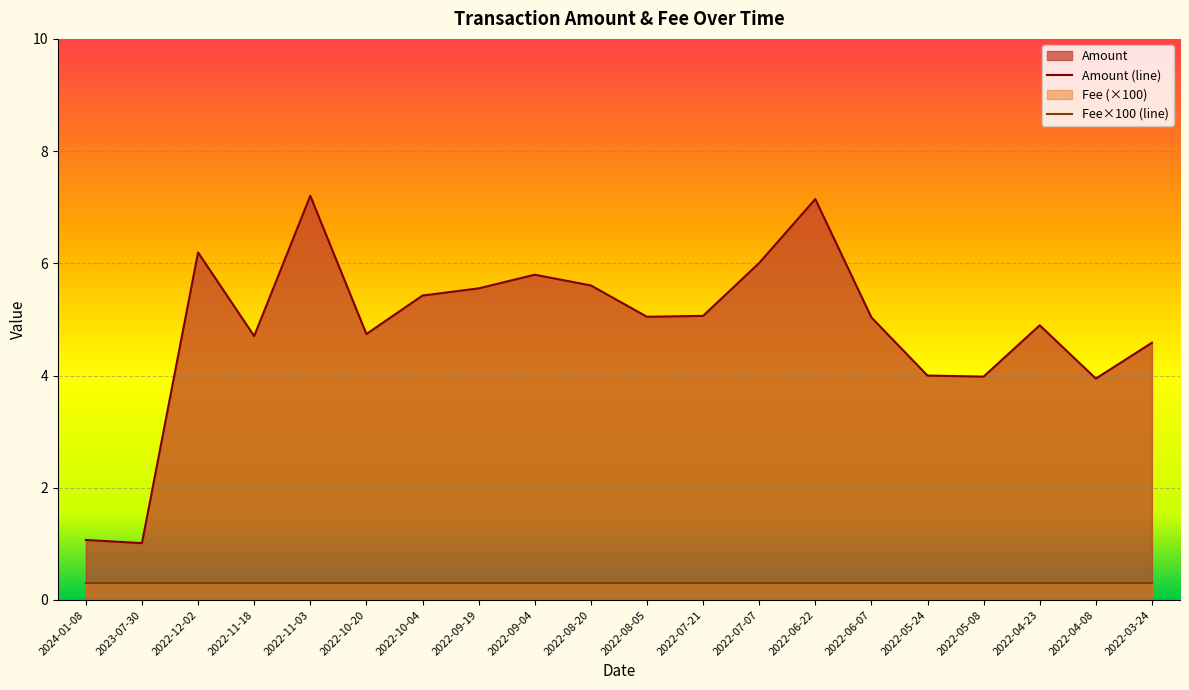

What position from the right is 2022-04-08?

2